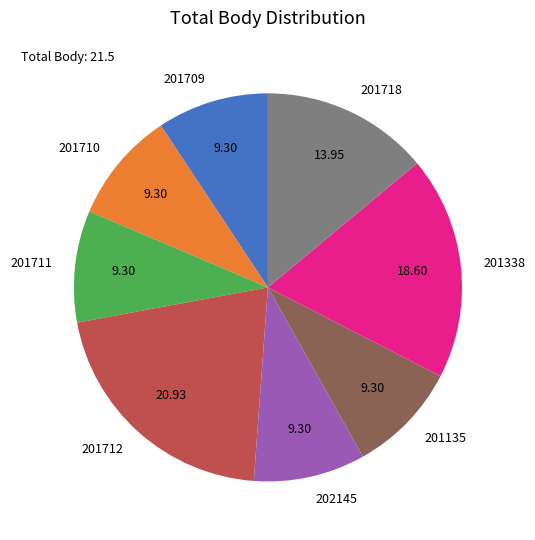

How many slices are in this pie chart?

8